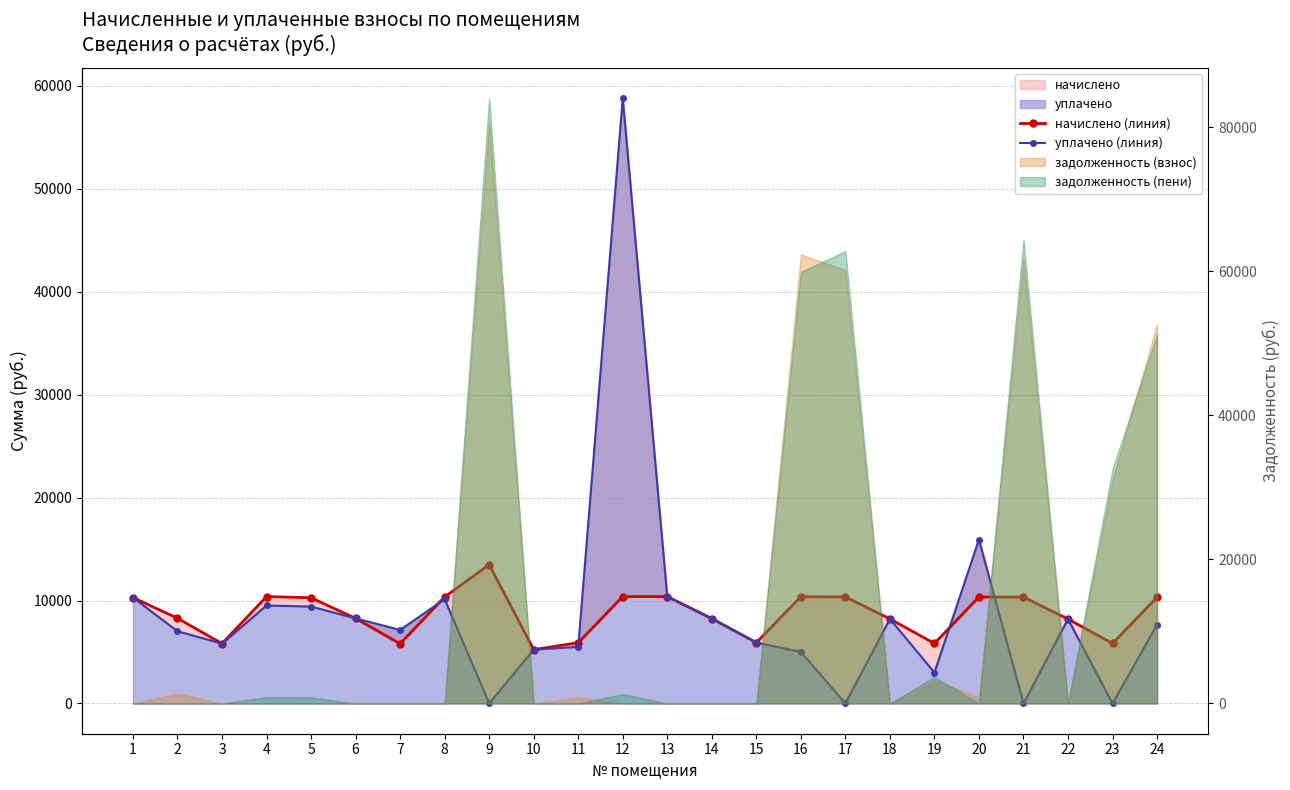

Is it true that начислено (линия) equals 10267.2 at 5?

True